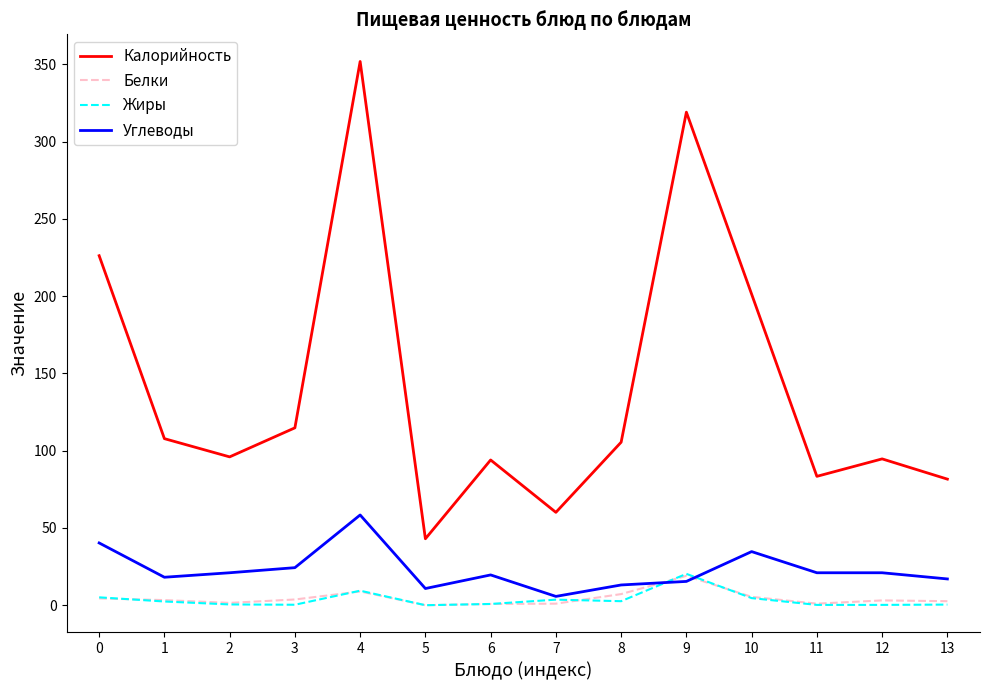

Which series has the largest total across all categories?

Калорийность